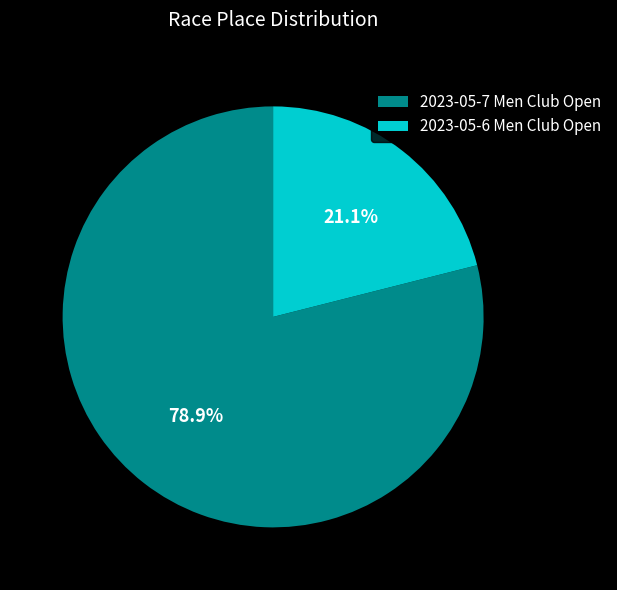

Which category has the smallest portion of the pie?

2023-05-6 Men Club Open